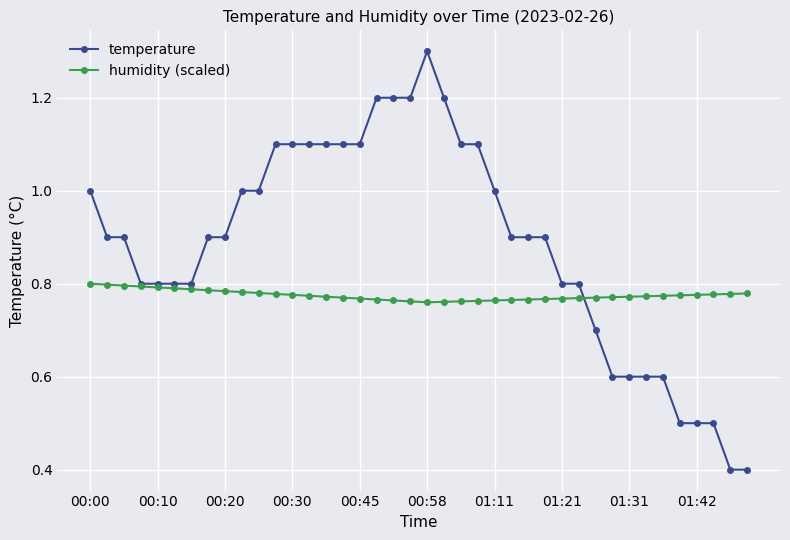

What is the value of the temperature point at the 24th from the left?

1.1